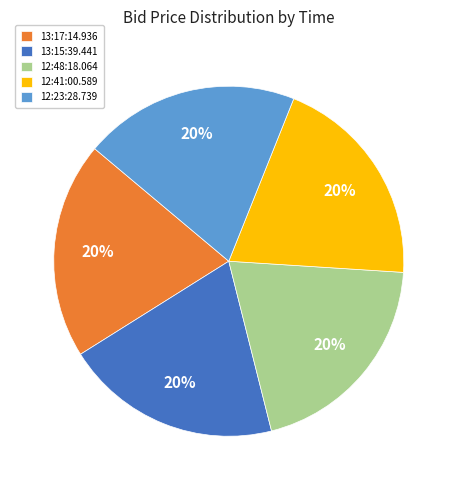

Combined, do 12:48:18.064 and 12:41:00.589 account for over 50%?

No